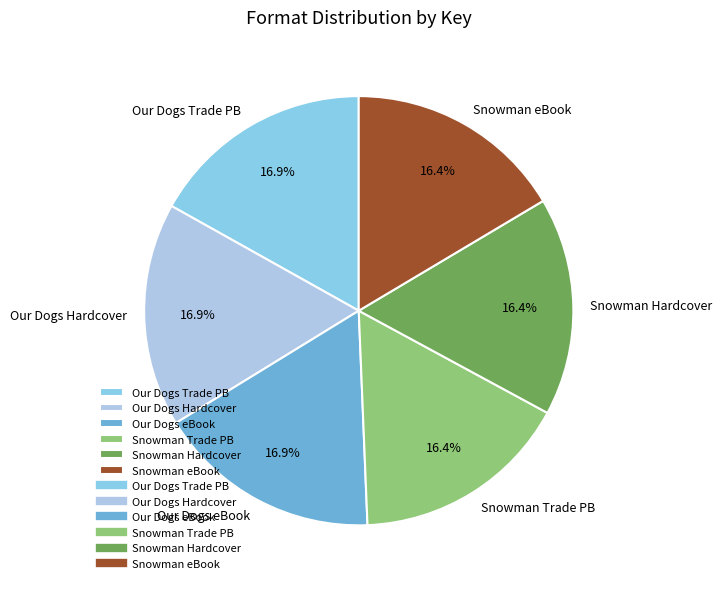

What is the total percentage of Our Dogs Hardcover and Snowman Trade PB?

33.3%